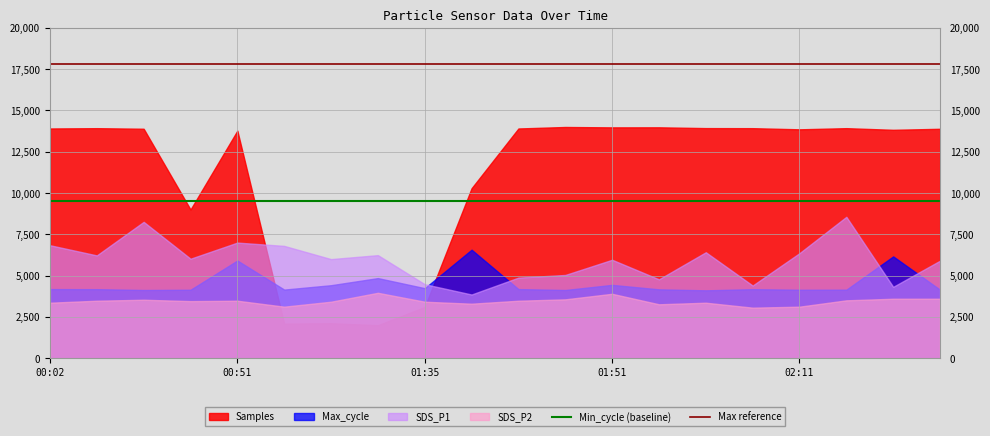

Which series has the largest total across all categories?

Samples